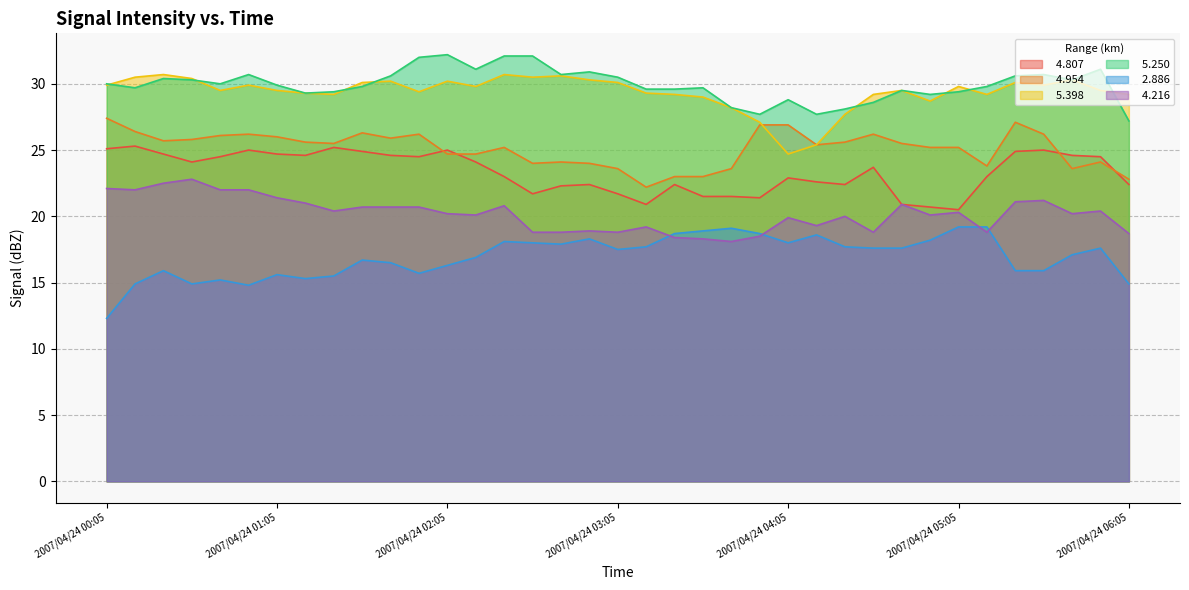

Does the chart have visible grid lines?

Yes